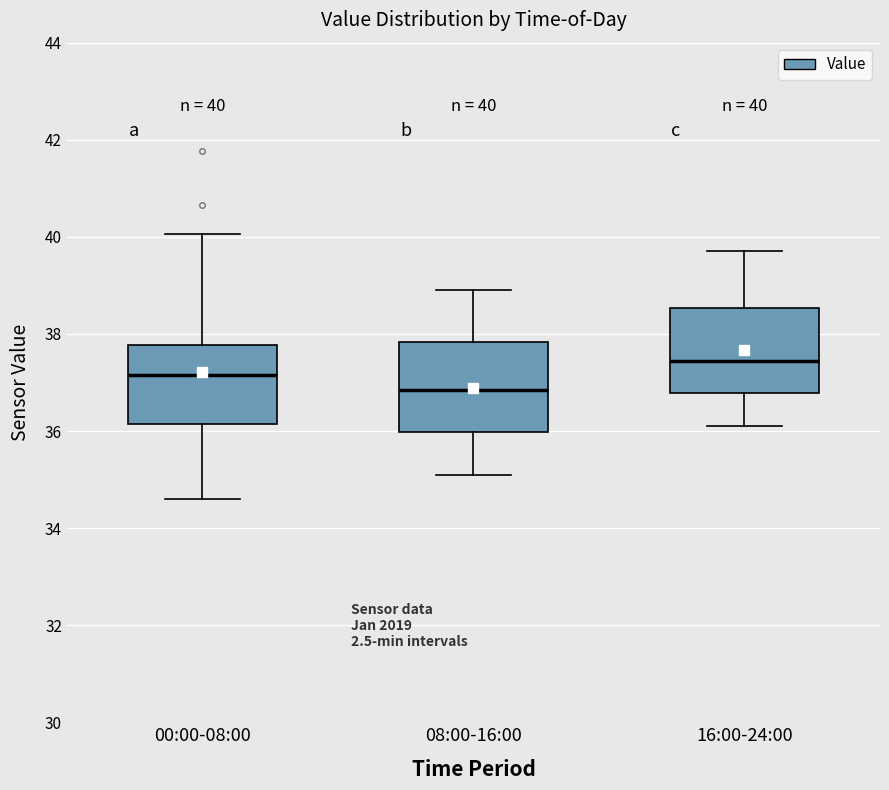

Which box's median line is the highest?

16:00-24:00